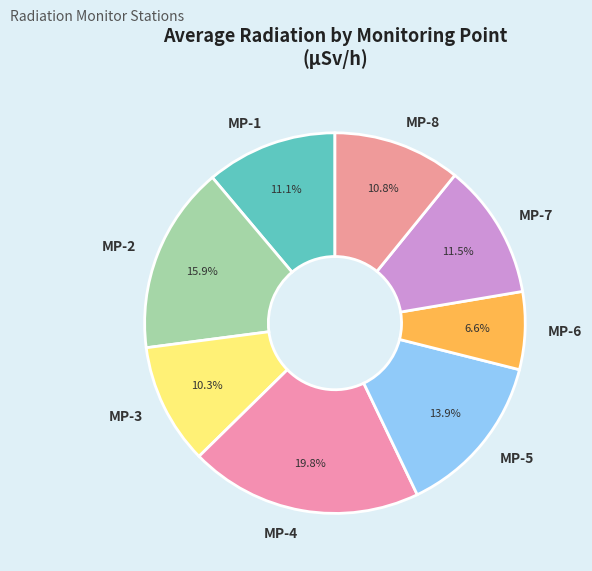

Which slice is the largest?

MP-4